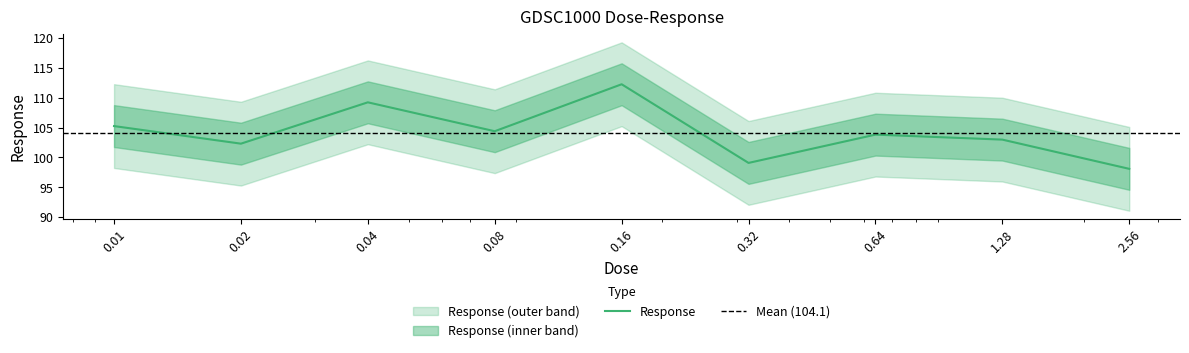

Where does the data first go above 103?

0.01